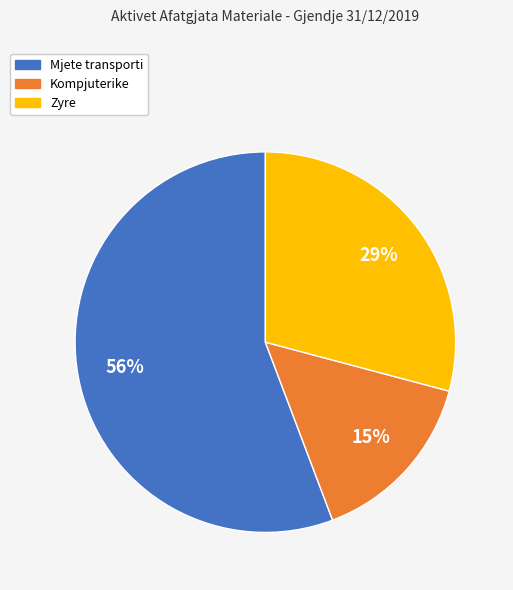

To the nearest percent, what is the difference between the largest and smallest slice percentages?

41%